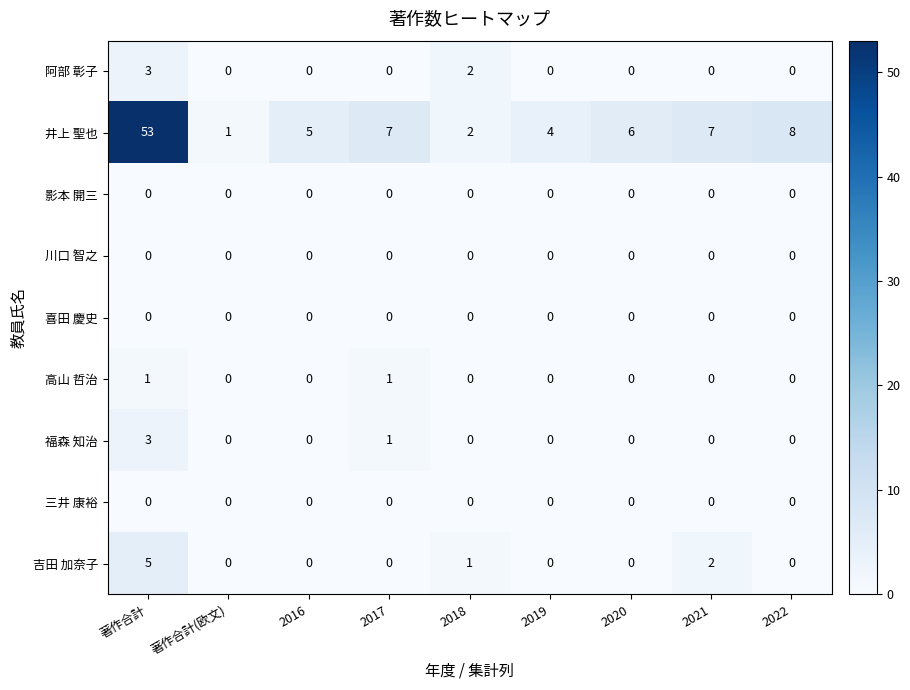

Which series has the largest total across all categories?

井上 聖也